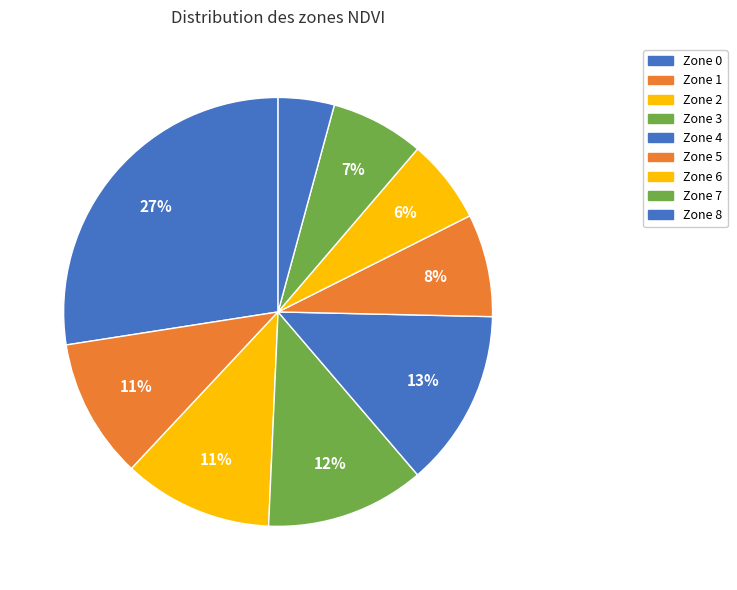

True or false: Zone 4 accounts for 13% of the total.

True